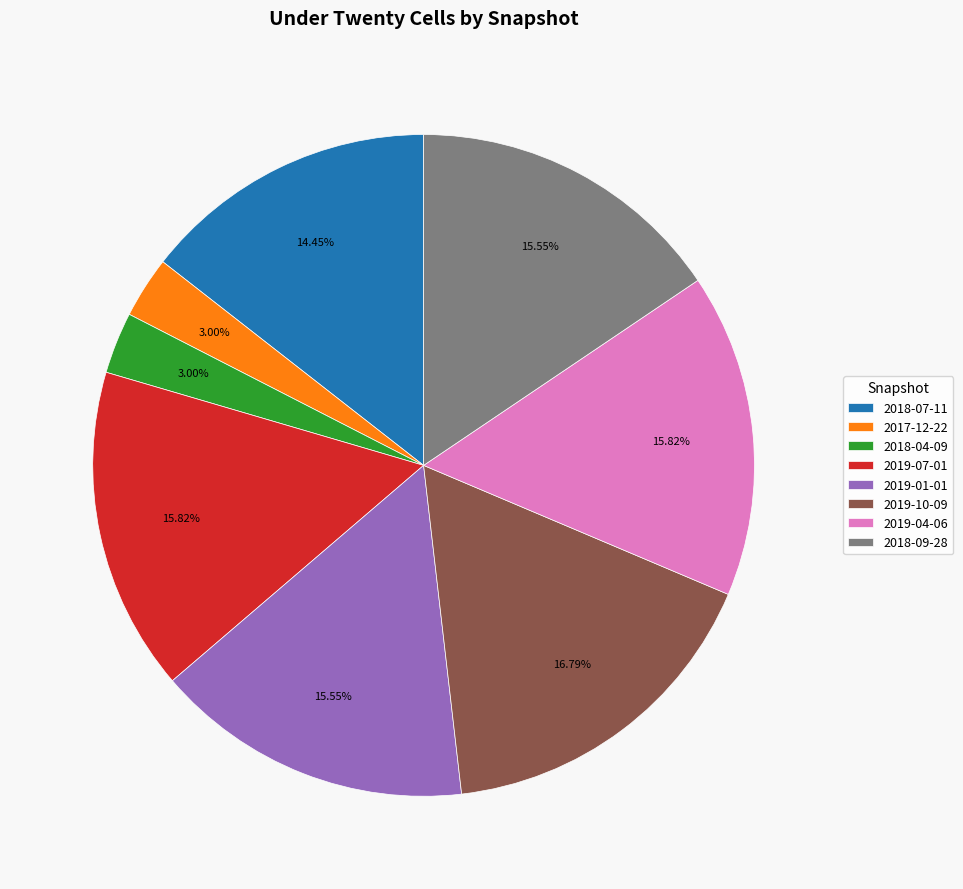

Which has a higher value, 2019-10-09 or 2019-01-01?

2019-10-09